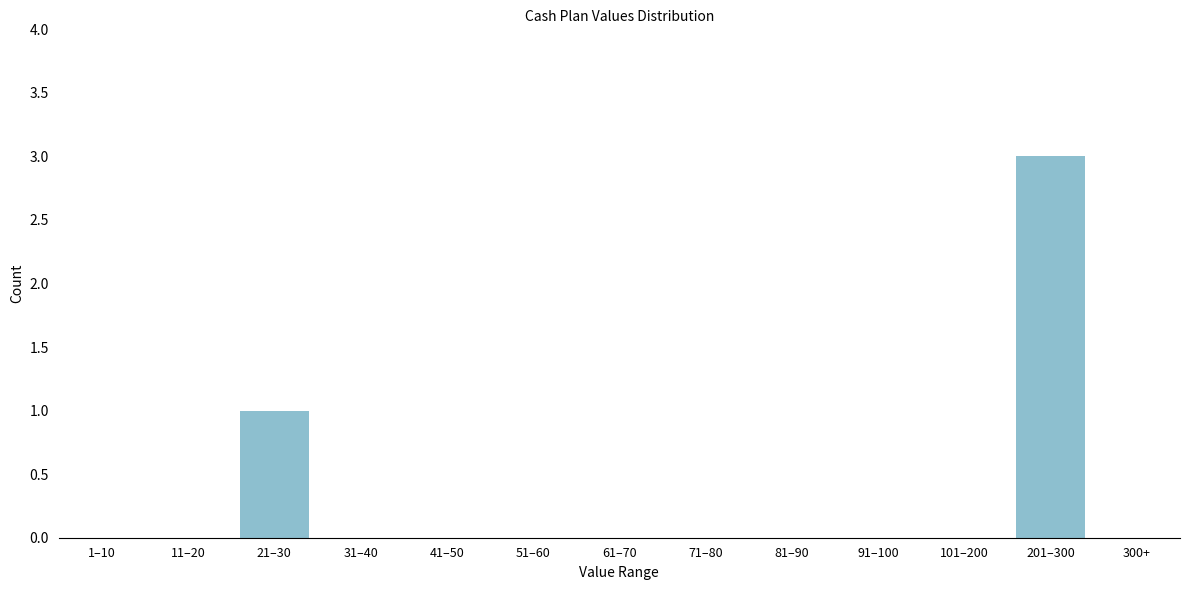

Reading left to right, transcribe all the data shown in this chart.

1–10=0	11–20=0	21–30=1	31–40=0	41–50=0	51–60=0	61–70=0	71–80=0	81–90=0	91–100=0	101–200=0	201–300=3	300+=0